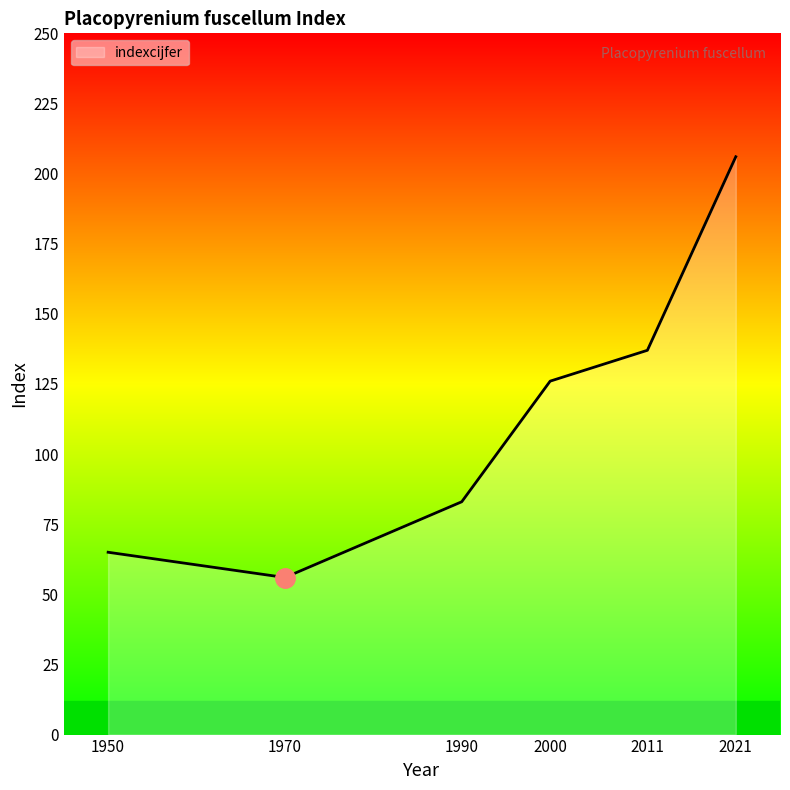

List the labels in order of value, largest first.

2021, 2011, 2000, 1990, 1950, 1970